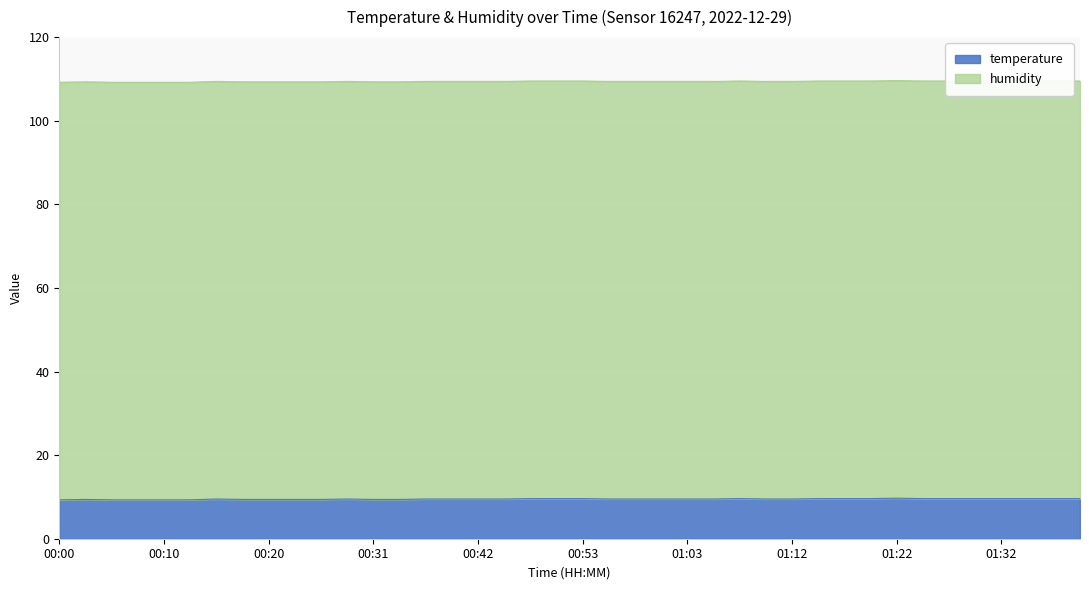

List the labels in order of value, smallest first.

00:00, 00:05, 00:07, 00:10, 00:12, 00:02, 00:18, 00:20, 00:23, 00:26, 00:31, 00:34, 00:15, 00:29, 00:37, 00:40, 00:42, 00:45, 00:55, 00:58, 01:00, 01:03, 01:05, 01:10, 01:12, 00:48, 00:50, 00:53, 01:07, 01:15, 01:17, 01:20, 01:25, 01:27, 01:30, 01:32, 01:35, 01:37, 01:40, 01:22